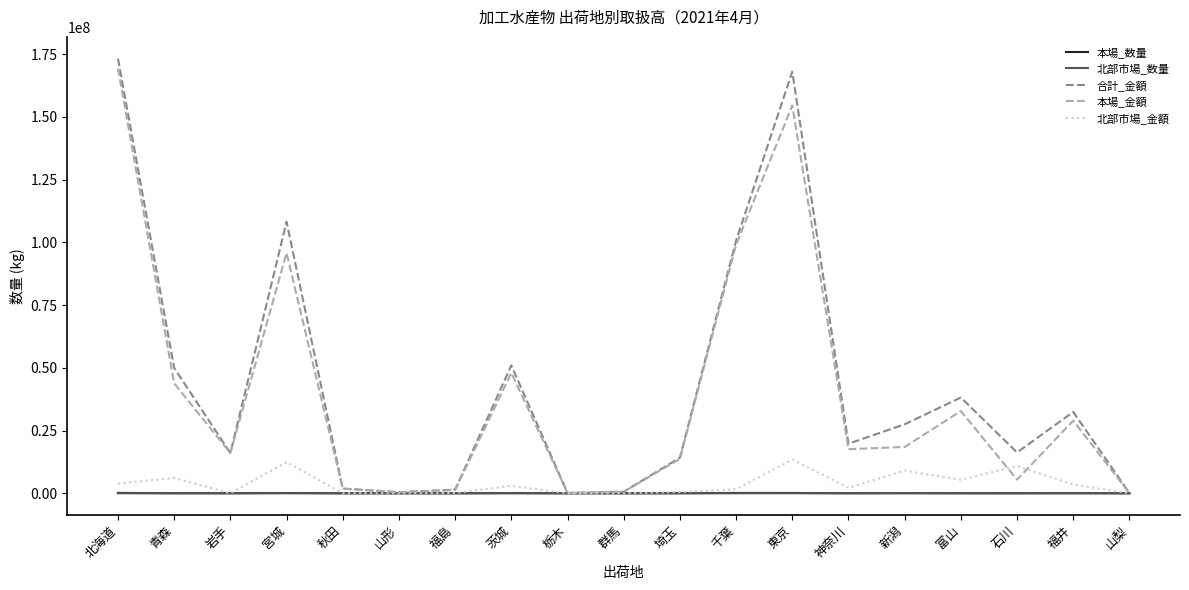

At which label does 合計_金額 first exceed 19755796?

北海道